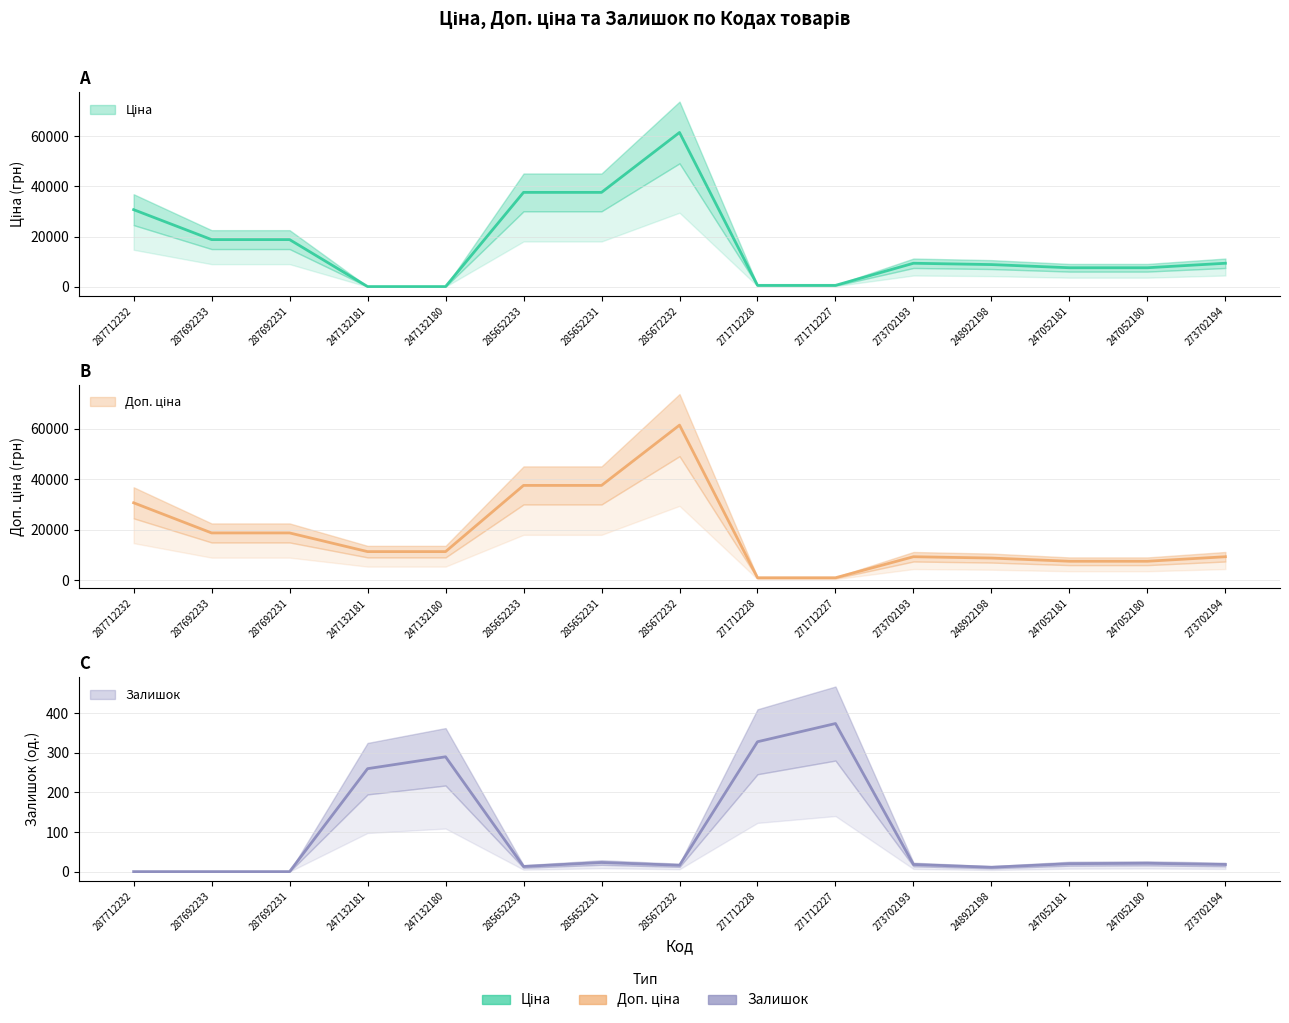

How many categories are shown in the chart?

15